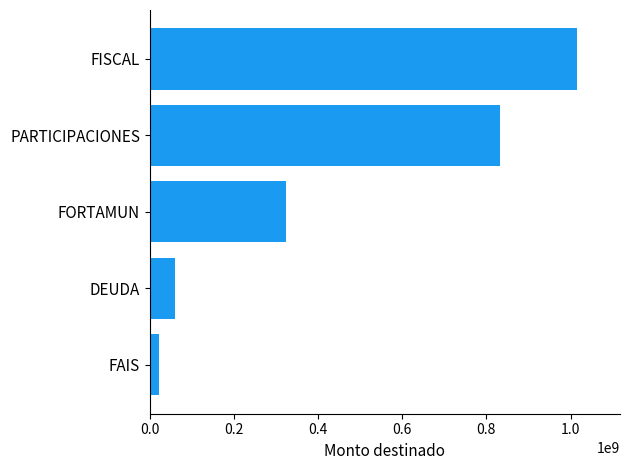

The value at PARTICIPACIONES is 1130128946. True or false?

False